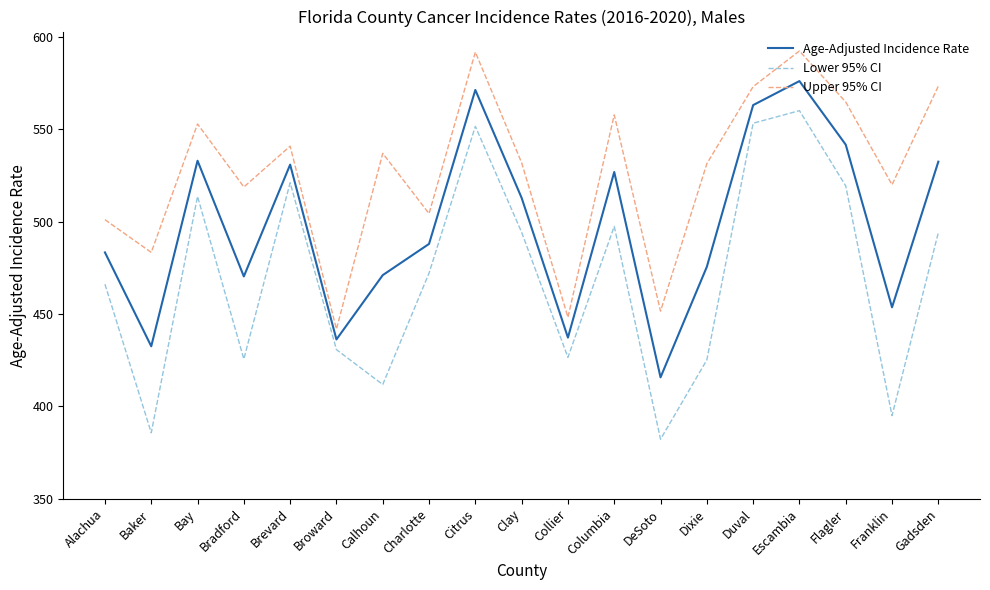

True or false: Age-Adjusted Incidence Rate and Upper 95% CI cross at least once.

False